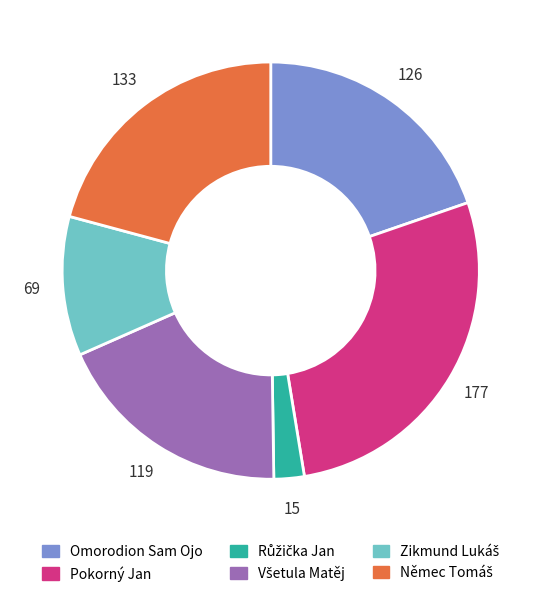

The Omorodion Sam Ojo slice represents 20% of the pie. True or false?

True